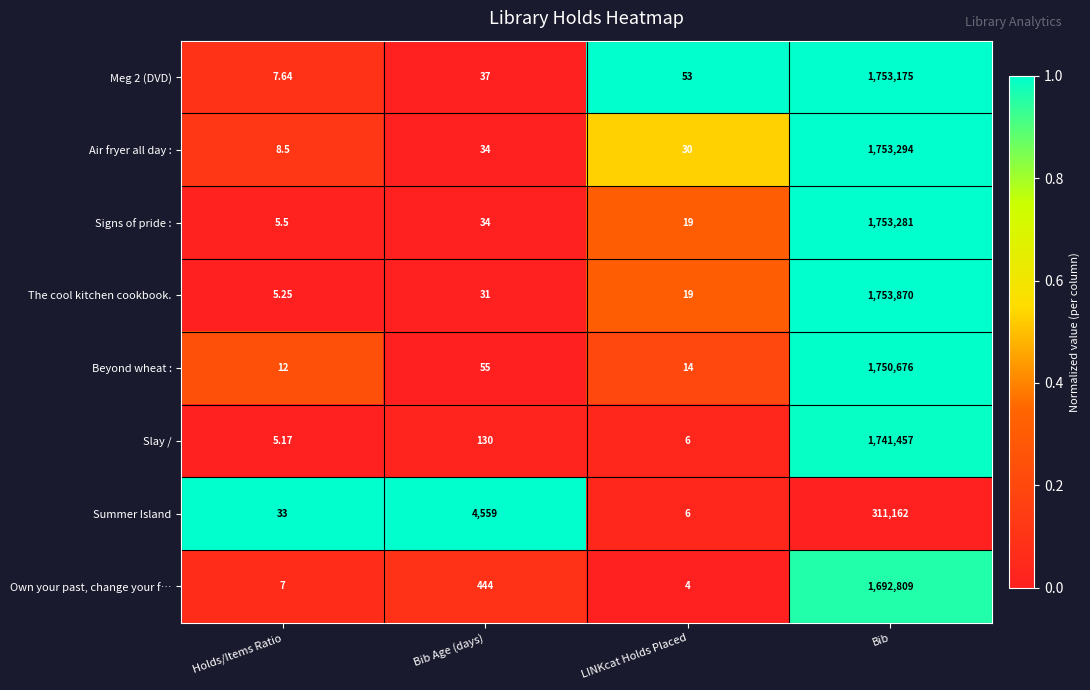

Which series has the widest spread of values?

The cool kitchen cookbook.